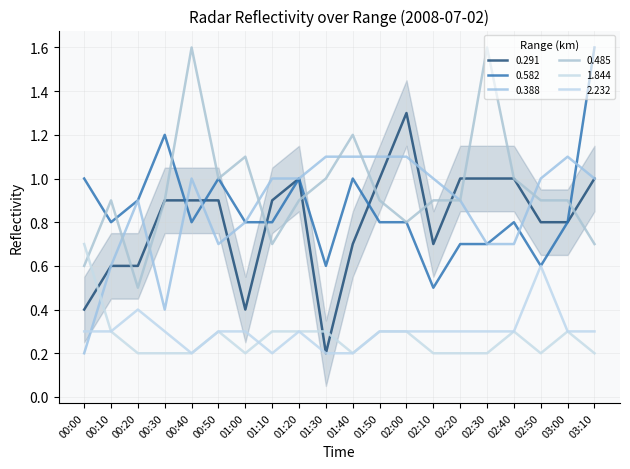

At which category does 0.582 reach its first local peak?

00:30